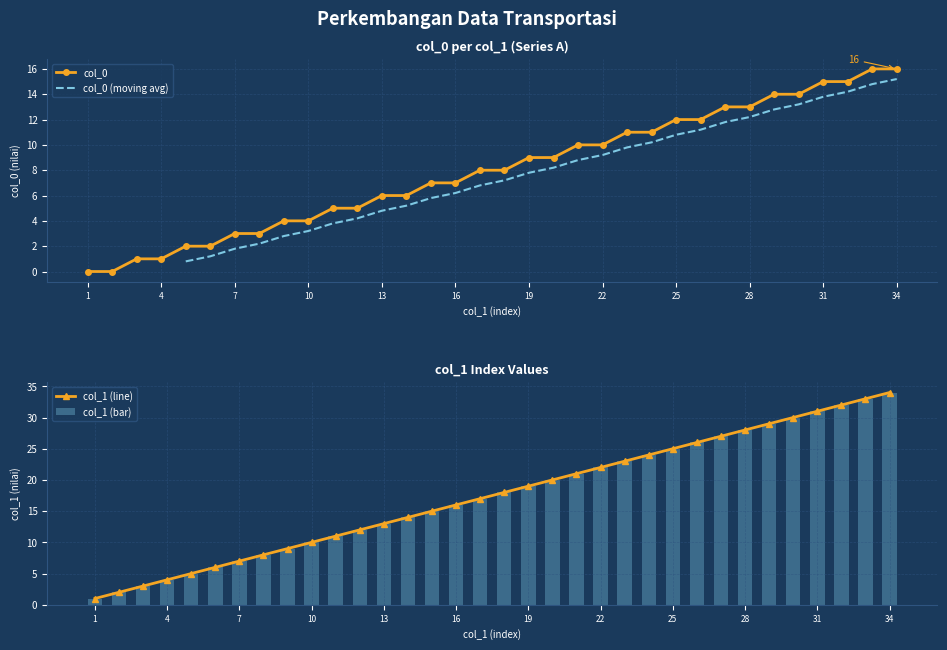

The col_0 series shows 2 at 9. True or false?

False